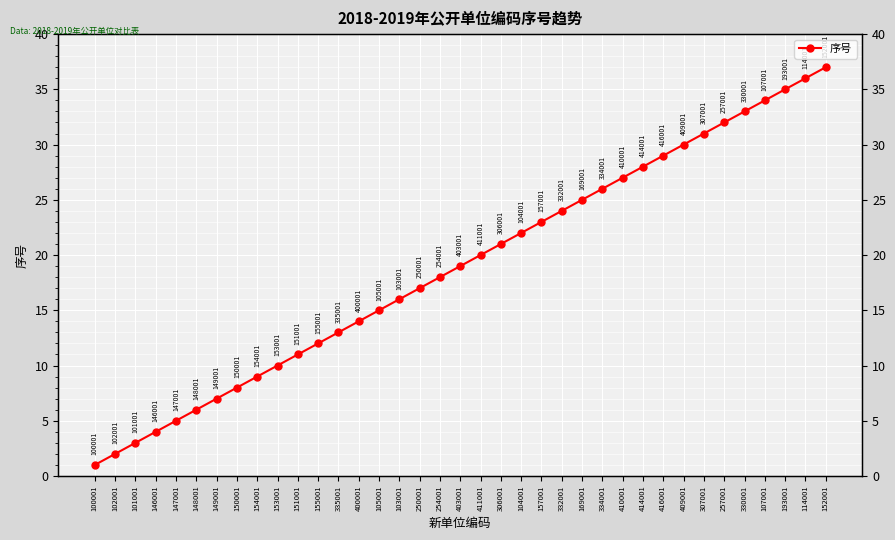

What is the label of the 17th point from the left?

250001